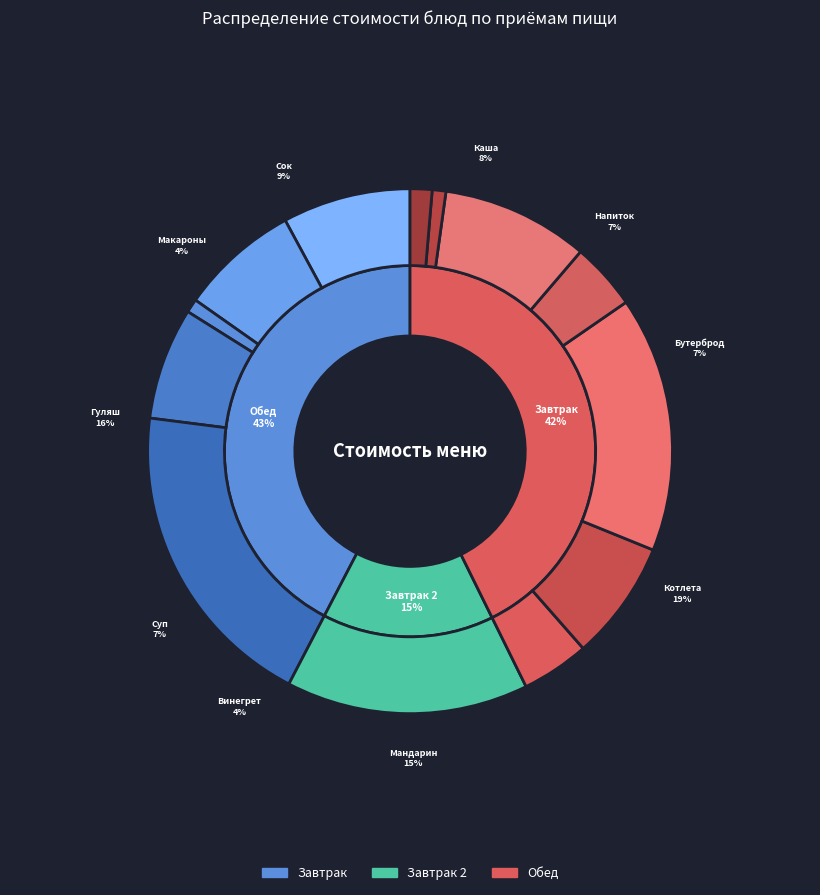

Count the number of slices in the pie.

13